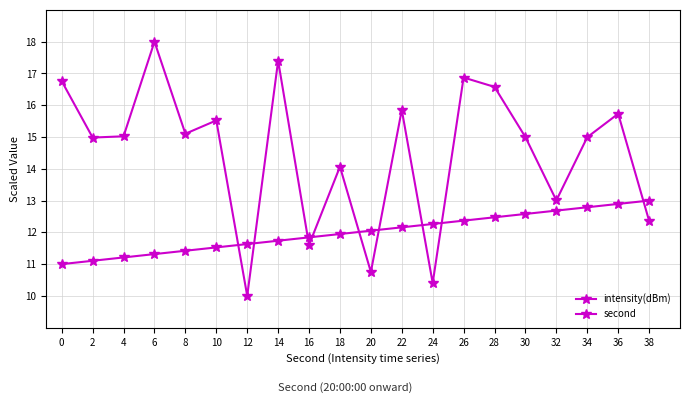

At which category does intensity(dBm) reach its first local valley?

2